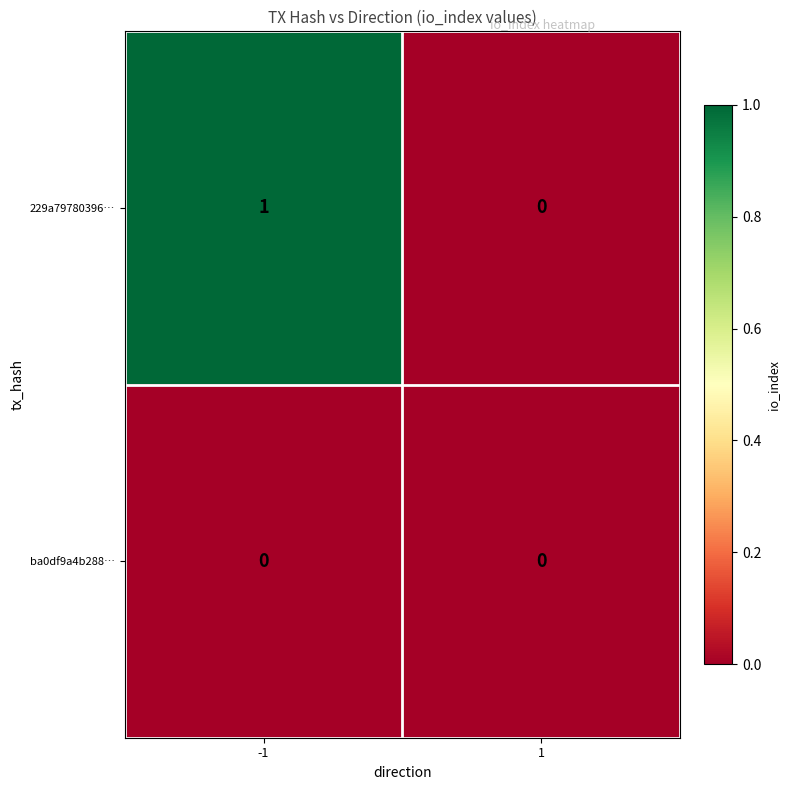

Which series has the largest total across all categories?

229a79780396…